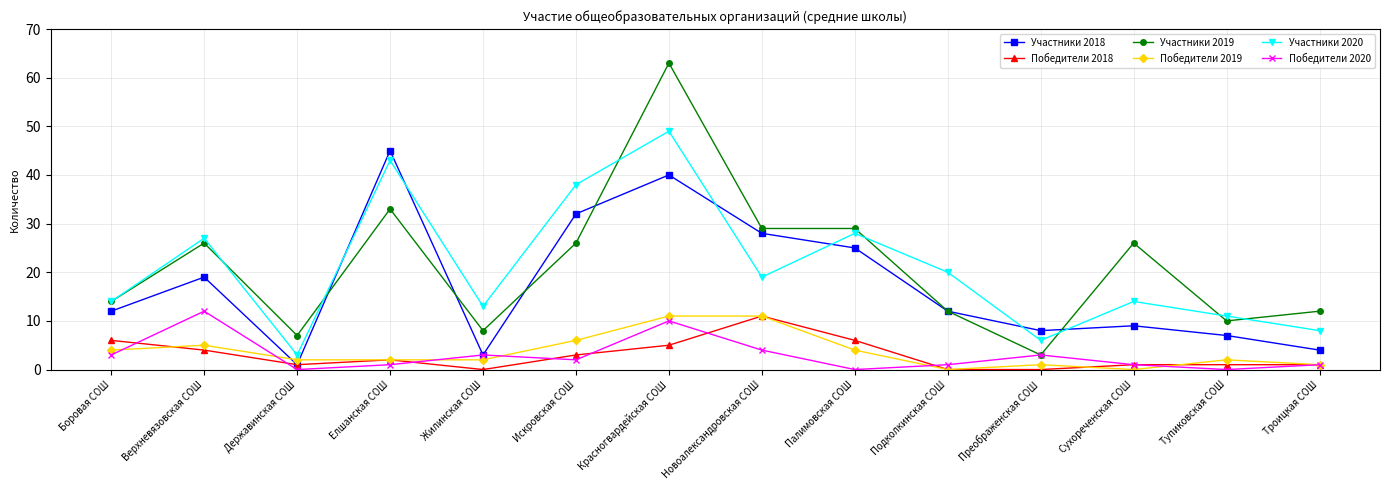

What is the difference between the highest and lowest values at Новоалександровская СОШ?

25